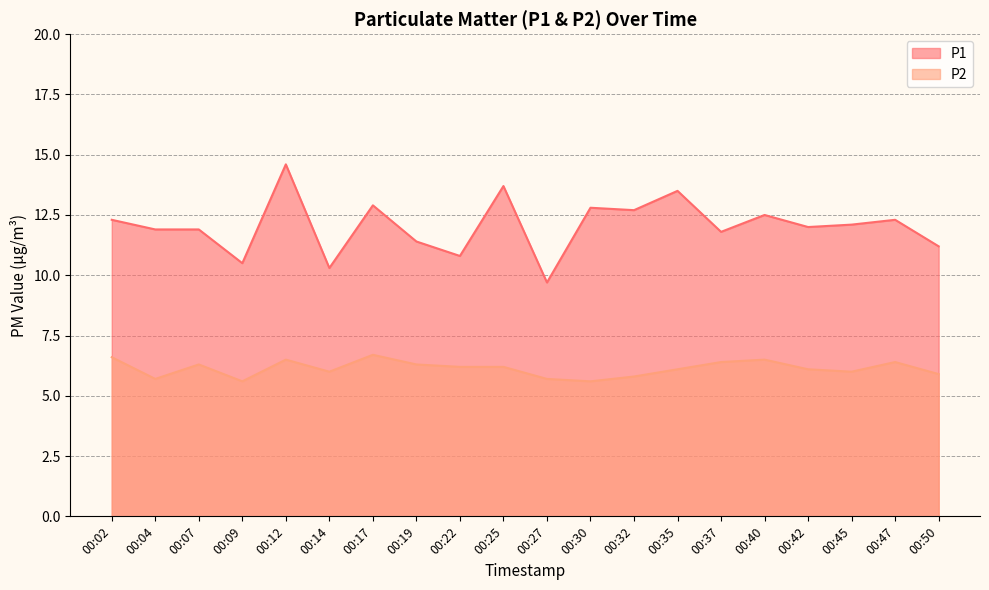

At which label does P1 first exceed 12?

00:02